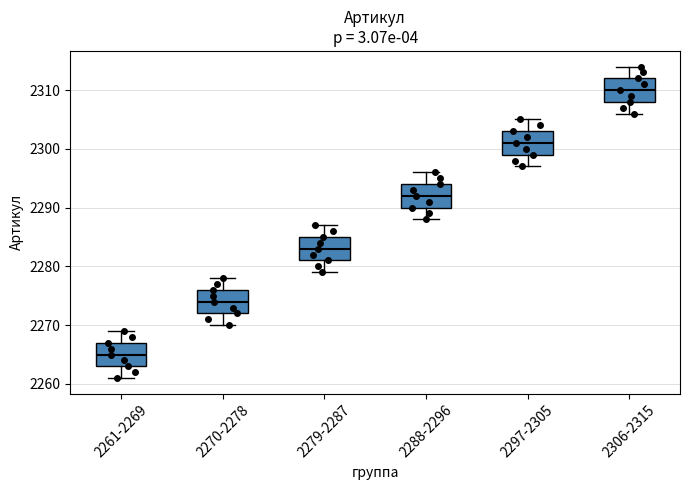

Which box has the lowest median line?

2261-2269